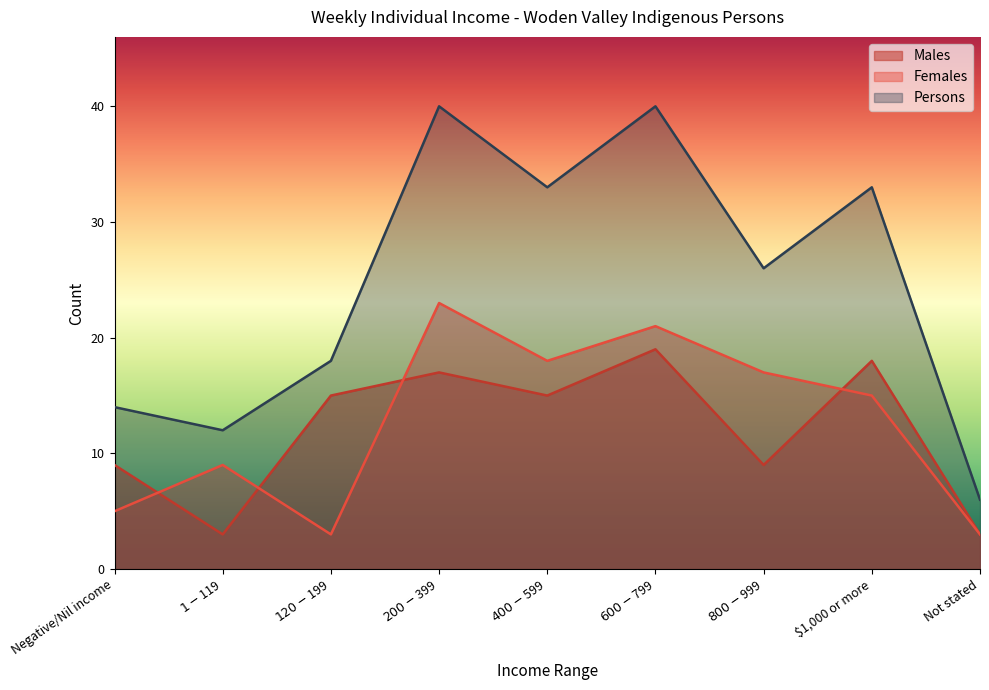

Is the value of Males at $200-$399 greater than the value of Persons at $200-$399?

No